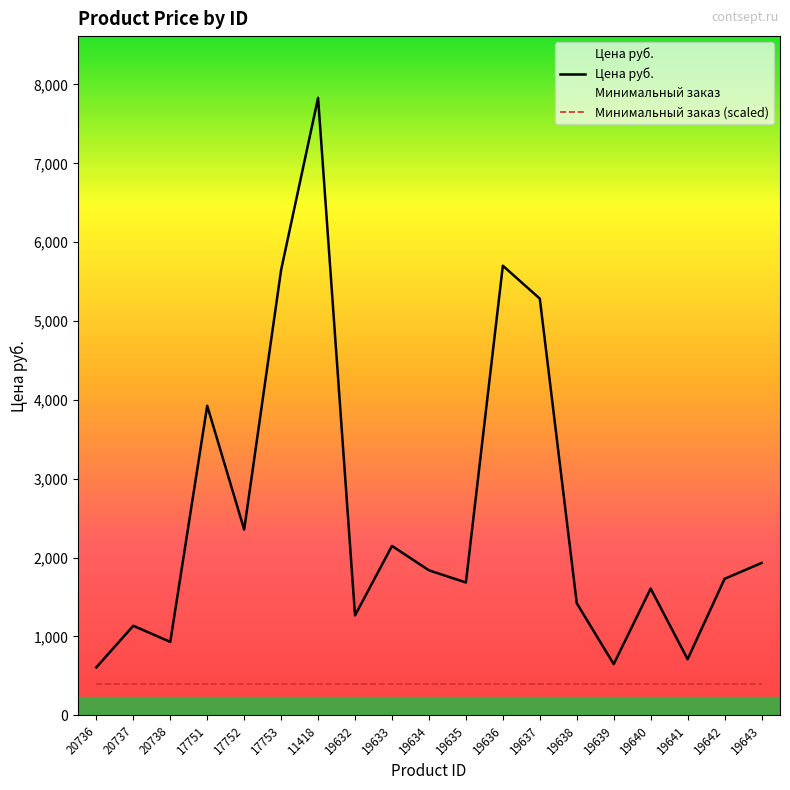

At which label does Цена руб. first exceed 1730?

17751